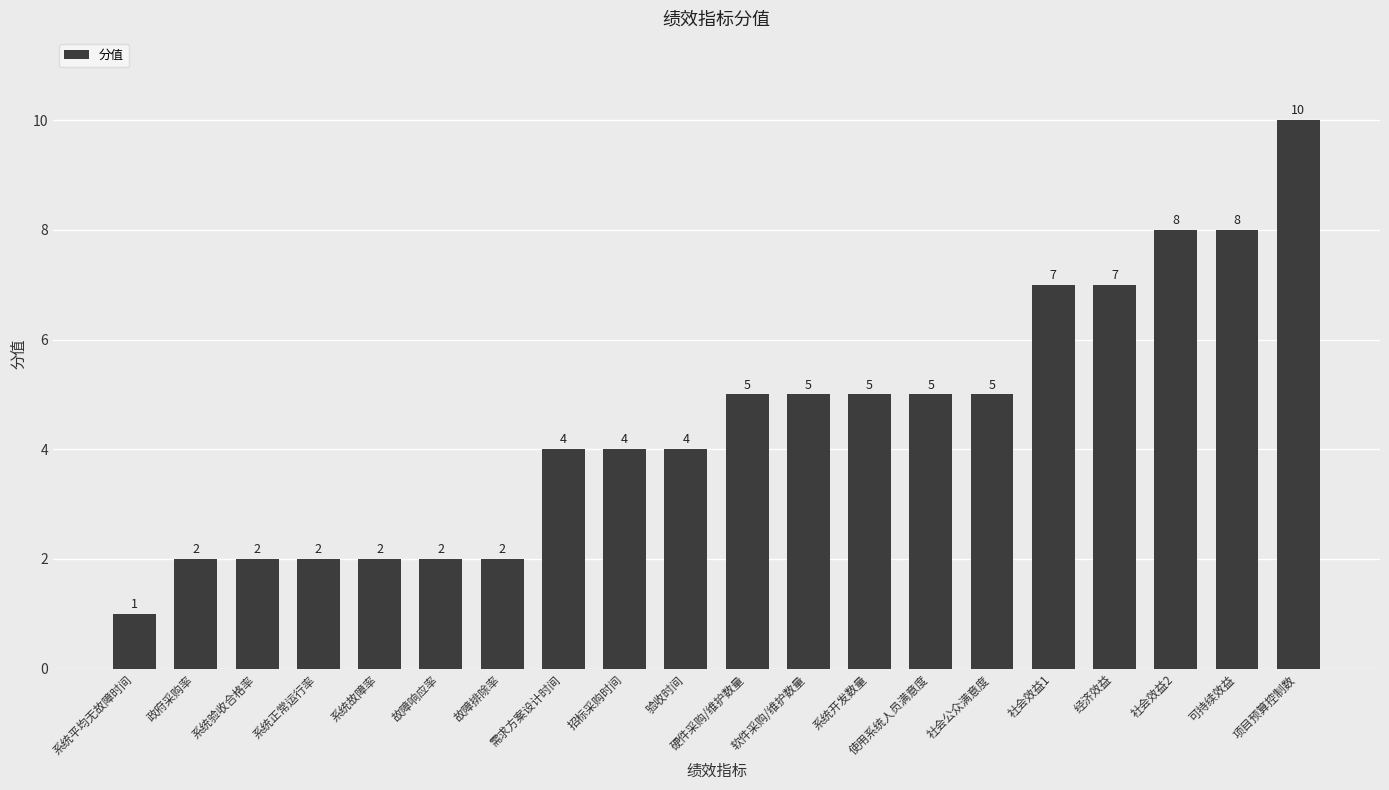

Reading left to right, transcribe all the data shown in this chart.

1	2	2	2	2	2	2	4	4	4	5	5	5	5	5	7	7	8	8	10